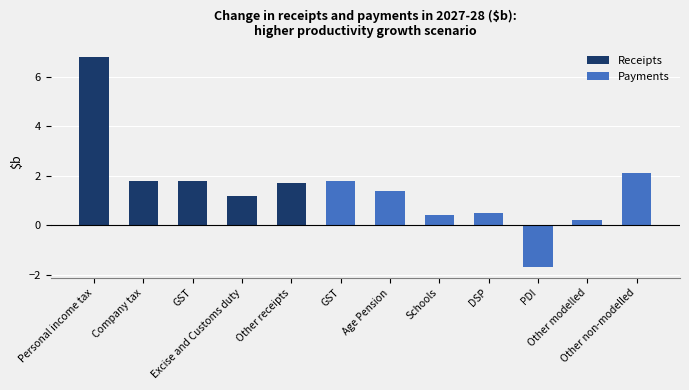

The Receipts series shows 2.3 at DSP. True or false?

False